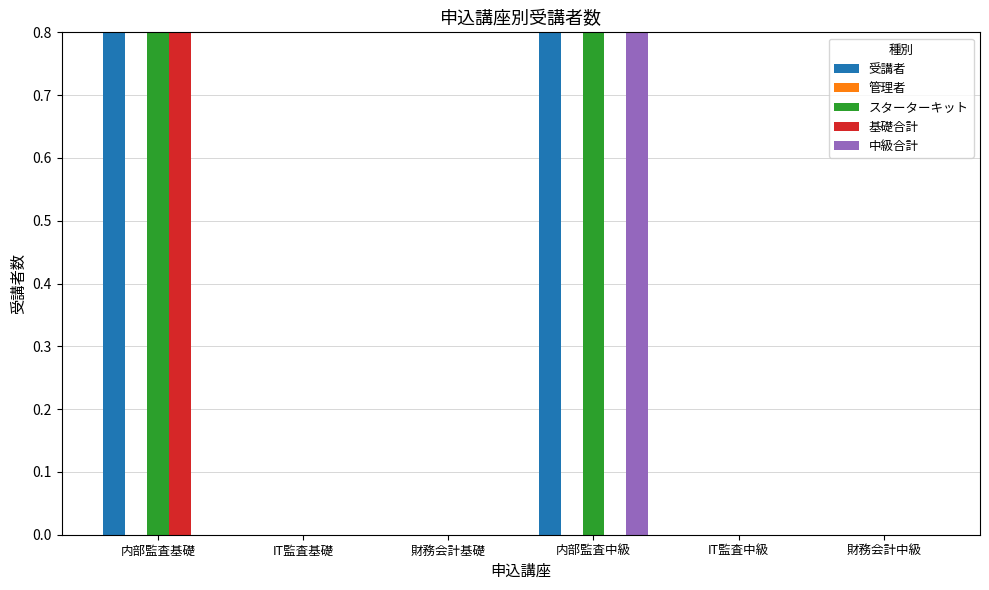

Where is 管理者 nearest to the value 0?

内部監査基礎